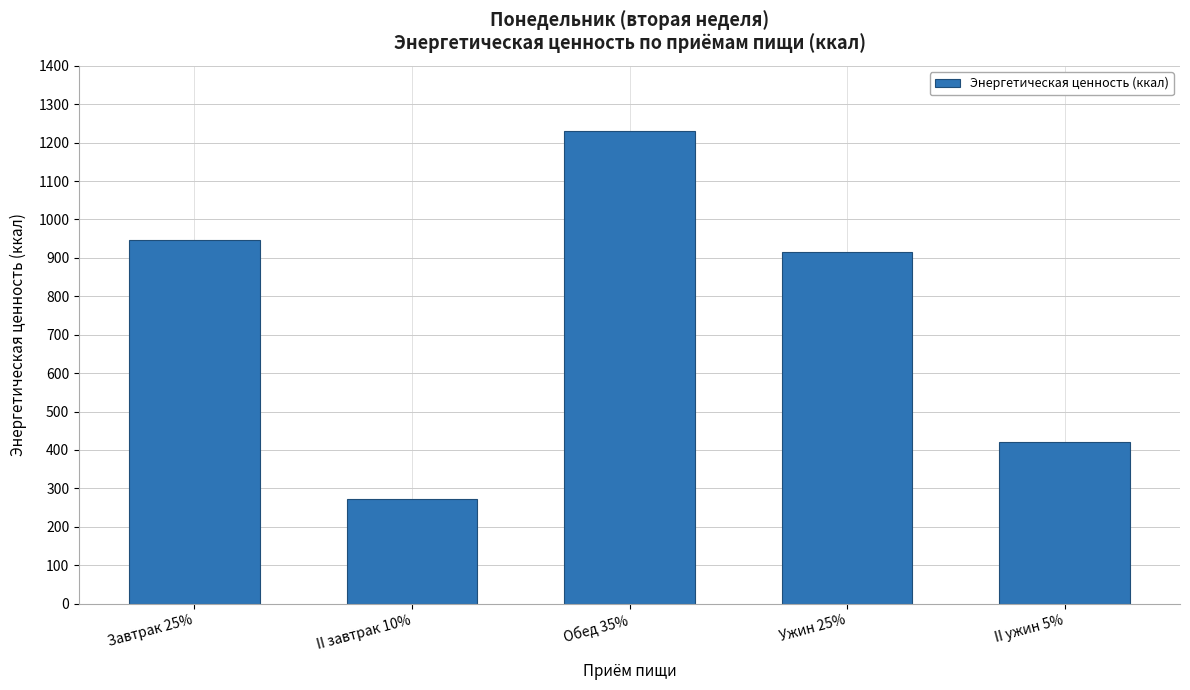

Which category has the highest value across all series?

Обед 35%